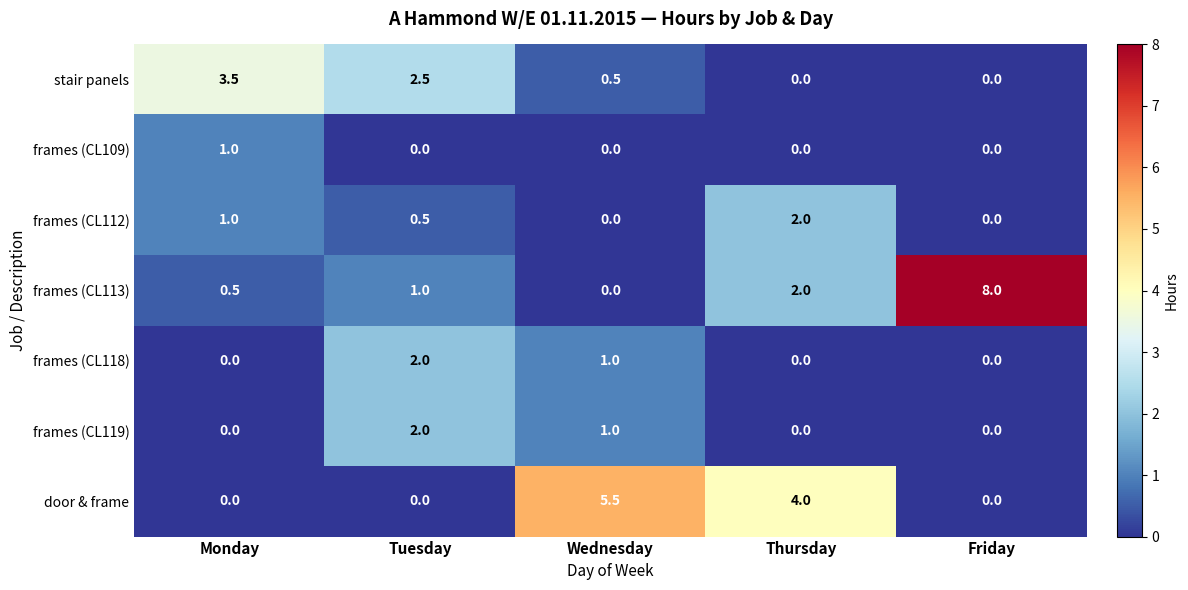

Between Wednesday and Friday, which series saw the biggest shift?

frames (CL113)